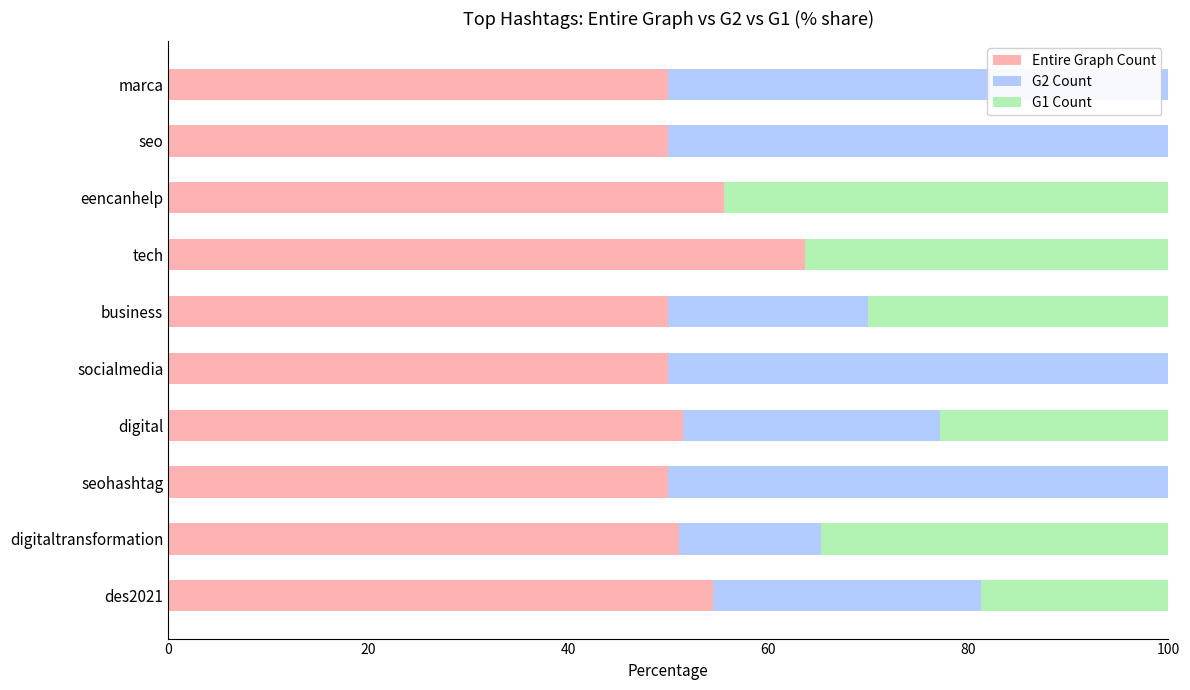

The Entire Graph Count series shows 89.1 at seohashtag. True or false?

False